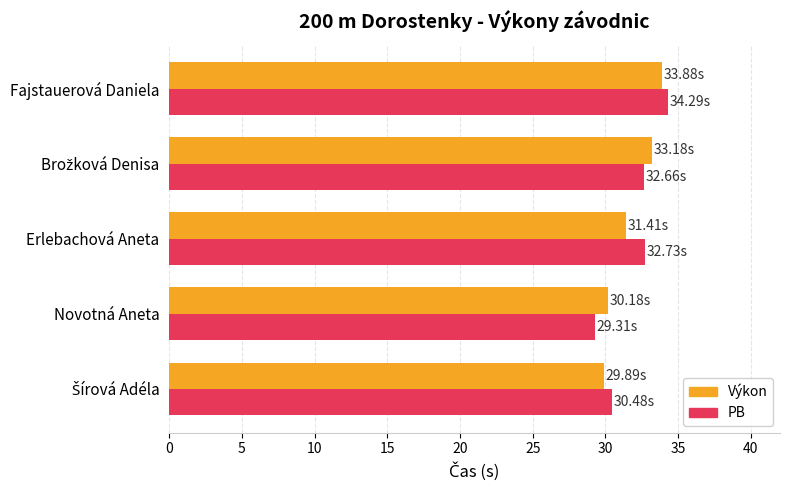

Count the number of data series in this chart.

2